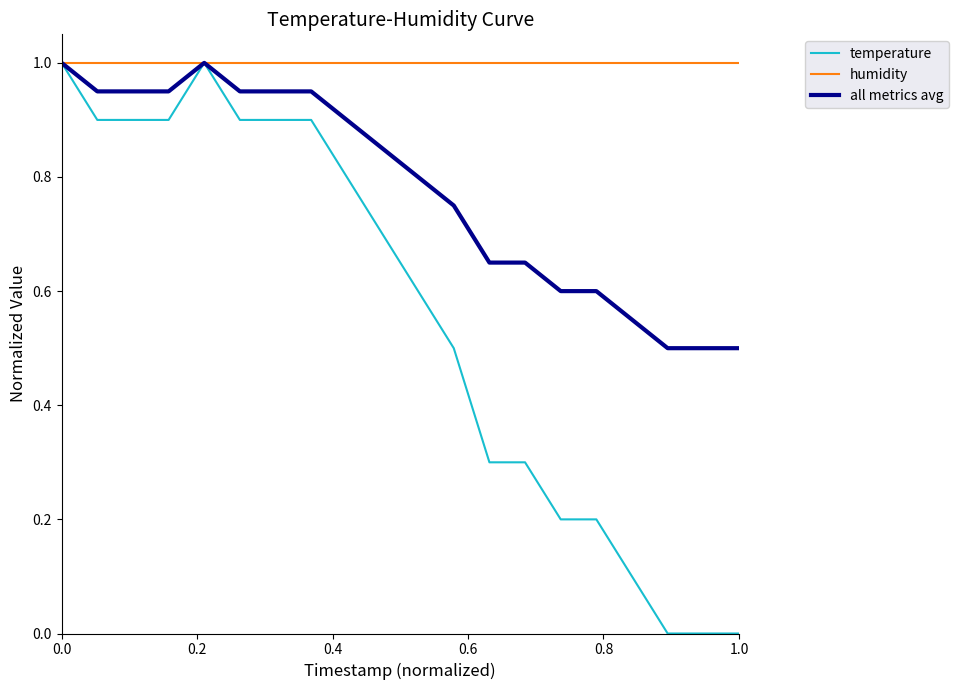

Which series has the widest spread of values?

temperature